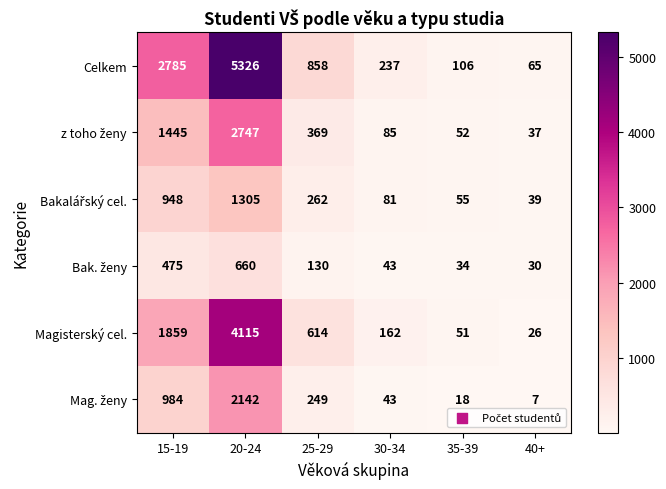

Which category has the lowest value in the Celkem series?

40+